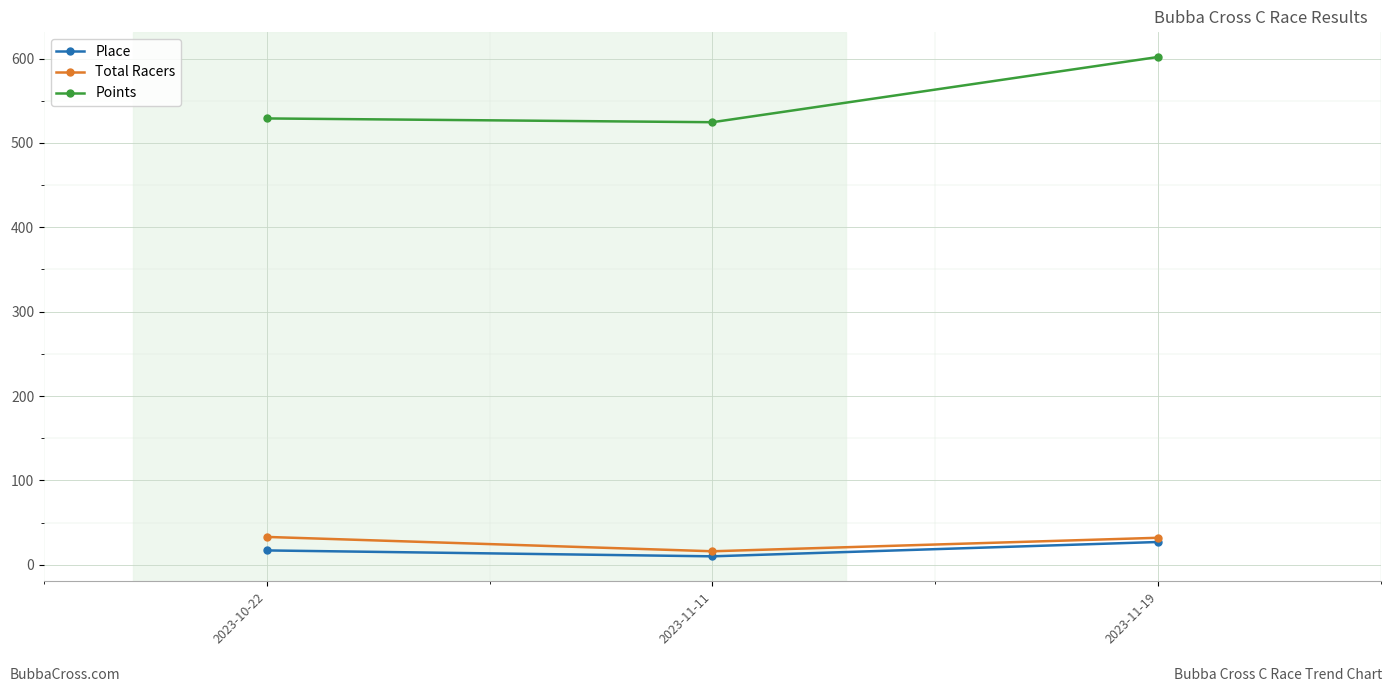

What is the maximum value for Points?

601.8